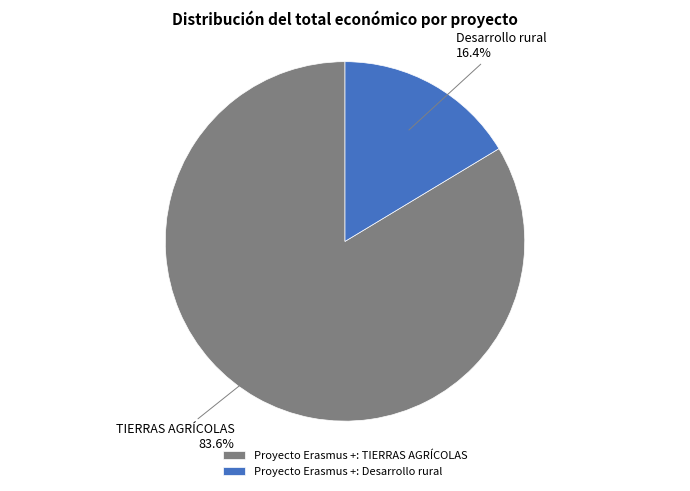

The Proyecto Erasmus +: Desarrollo rural slice represents 23% of the pie. True or false?

False